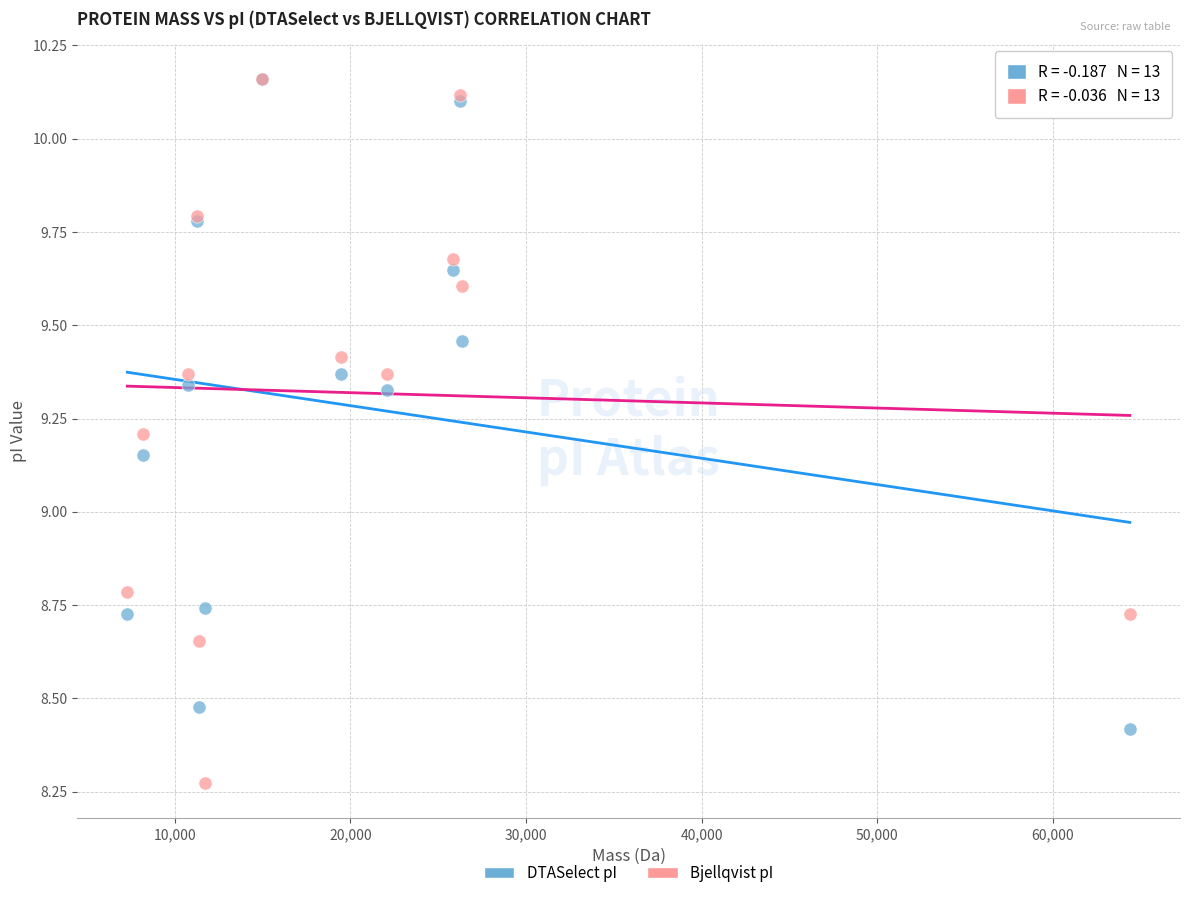

What are all the series names shown in the legend?

DTASelect pI, Bjellqvist pI